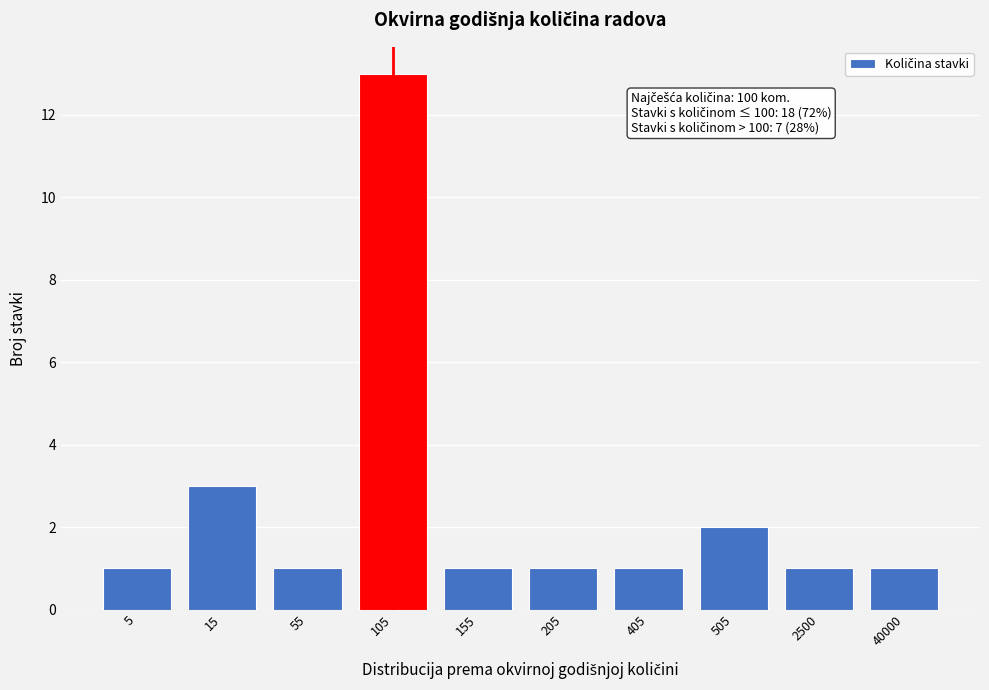

Reading left to right, list all the values displayed in this chart.

1	3	1	13	1	1	1	2	1	1